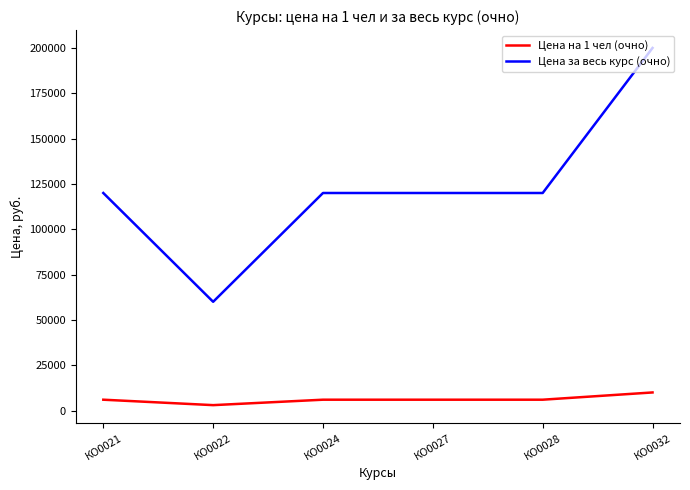

Rank the series by their maximum value, from highest to lowest.

Цена за весь курс (очно), Цена на 1 чел (очно)